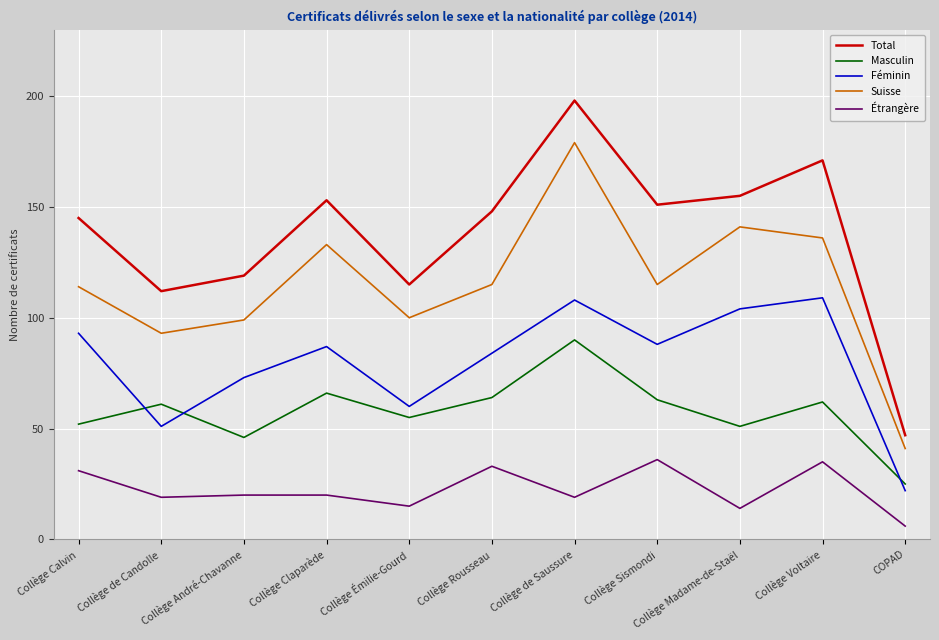

True or false: Total has a value of 112 at Collège de Candolle.

True